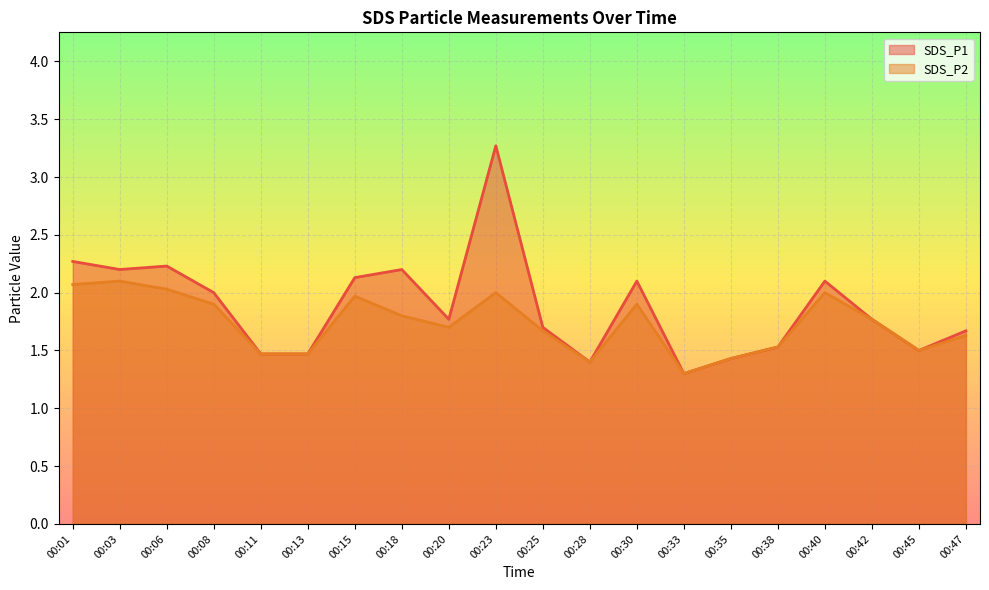

Where is the first local minimum for SDS_P2?

00:20